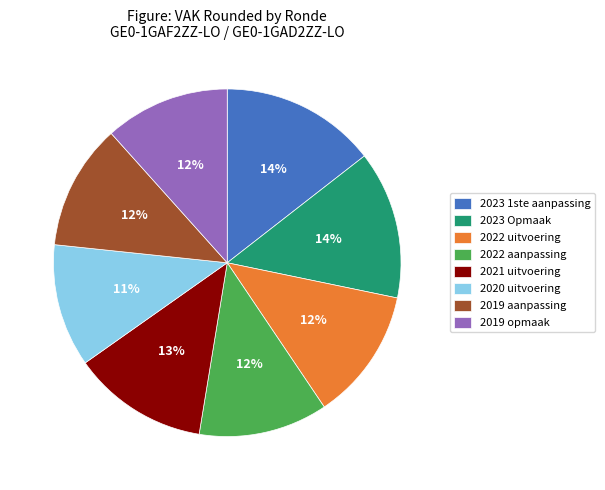

True or false: 2019 aanpassing accounts for 12% of the total.

True